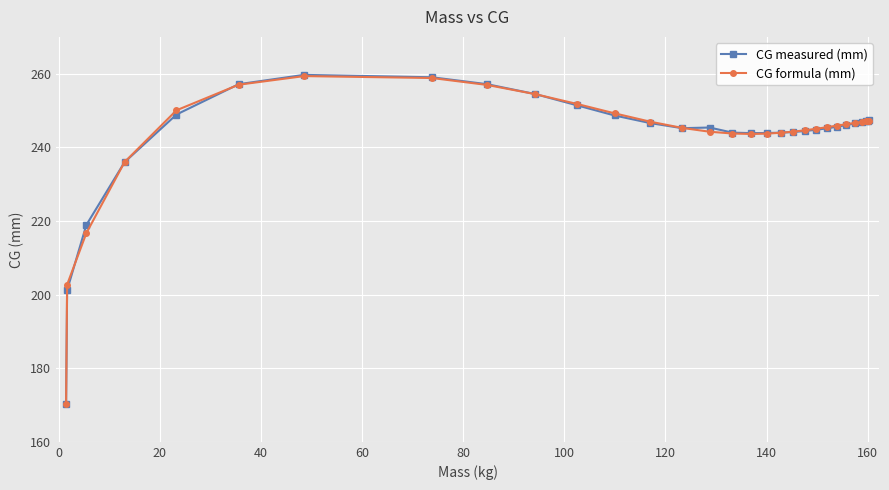

Which series has the largest range (max minus min)?

CG measured (mm)